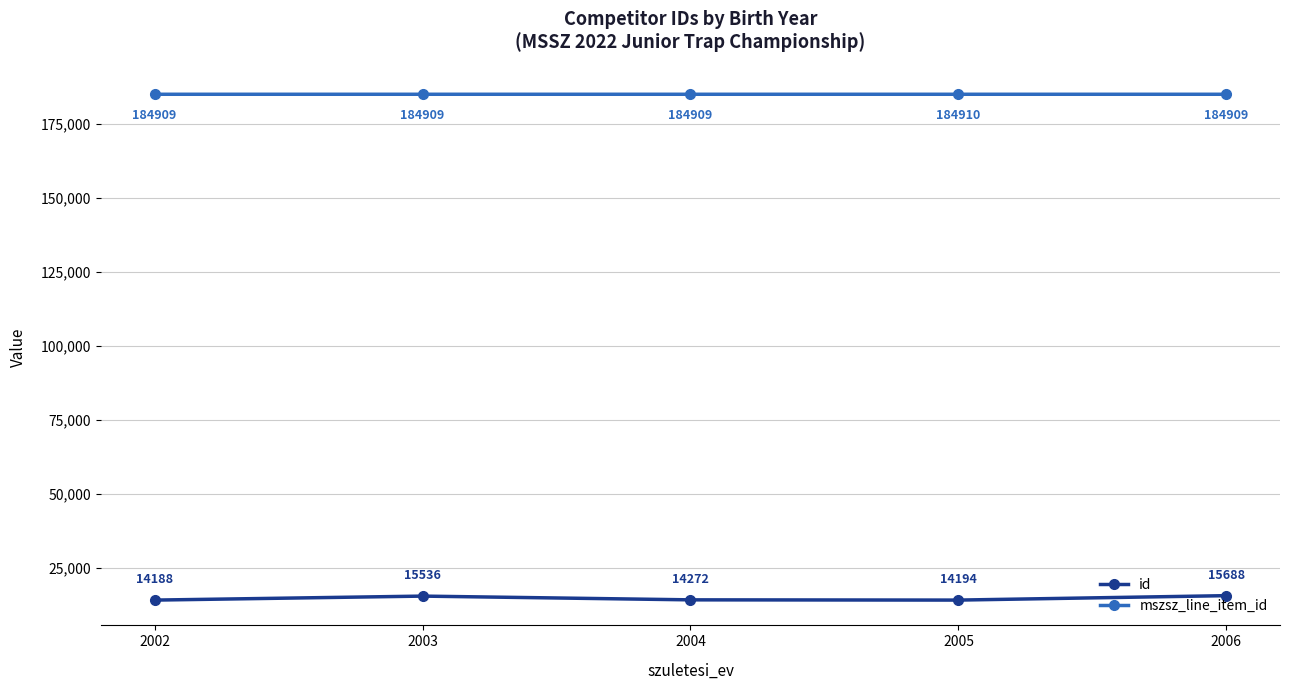

Is the value of id at 2004 greater than the value of mszsz_line_item_id at 2002?

No